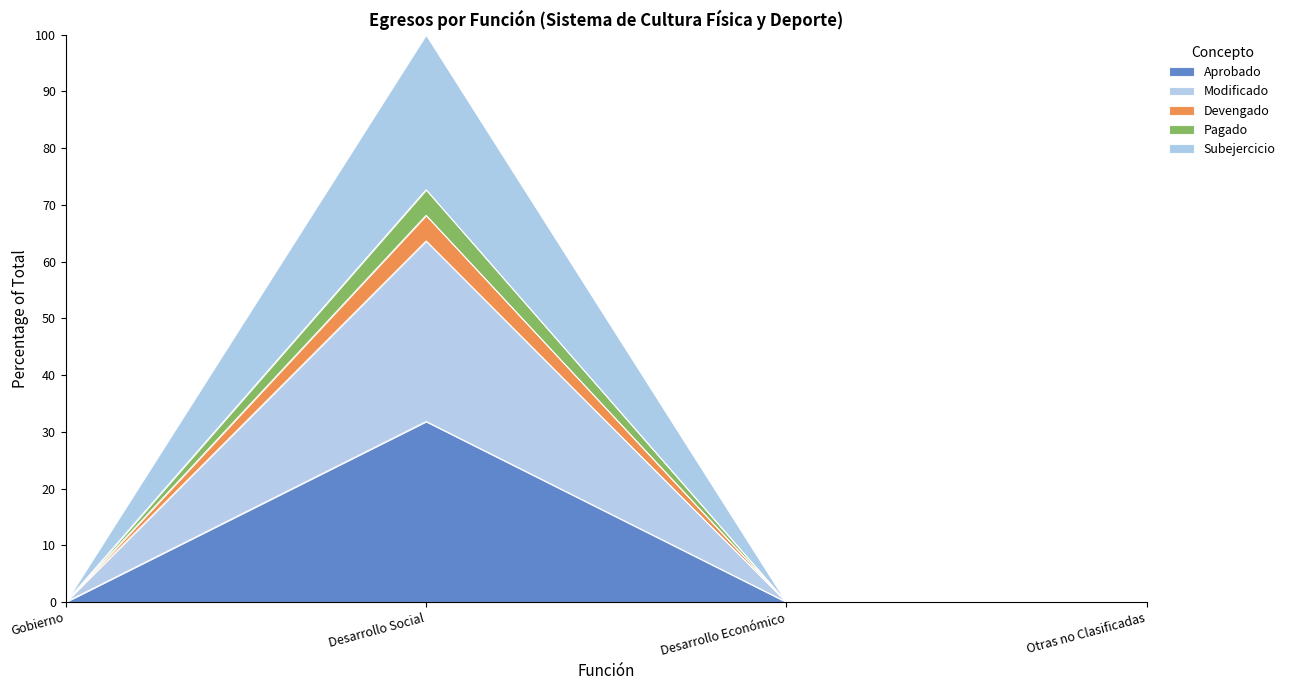

Between Desarrollo Económico and Gobierno, which is larger?

Desarrollo Económico